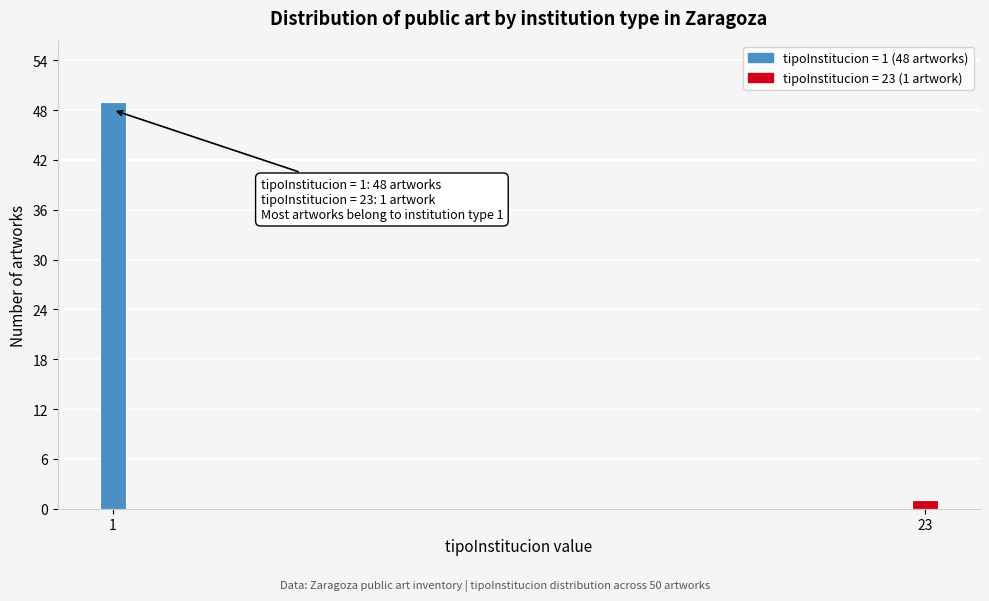

Reading left to right, what are all the values shown in this chart?

1=49	23=1